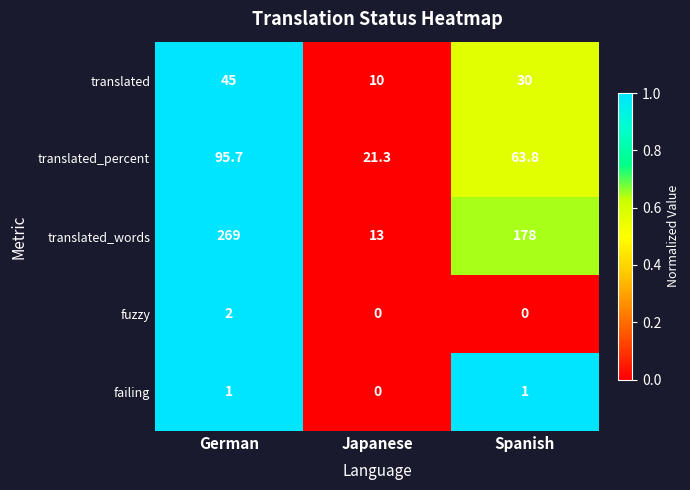

Is it true that translated_percent equals 30.8 at Spanish?

False